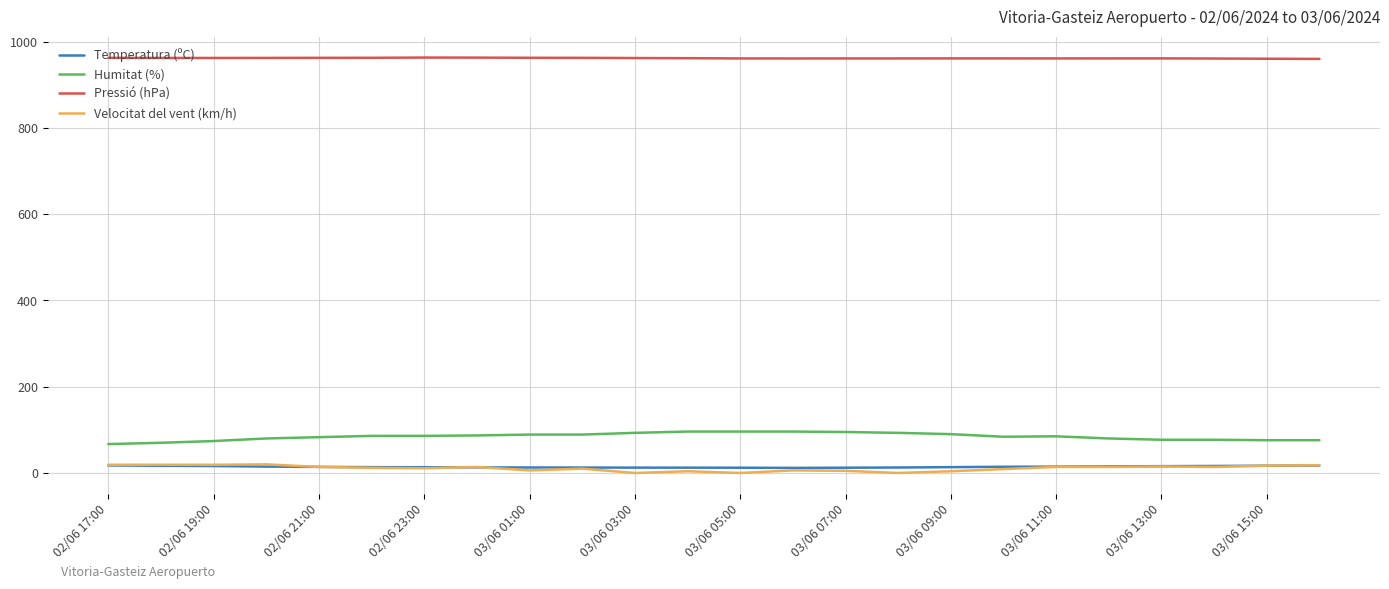

How many series are shown in this chart?

4